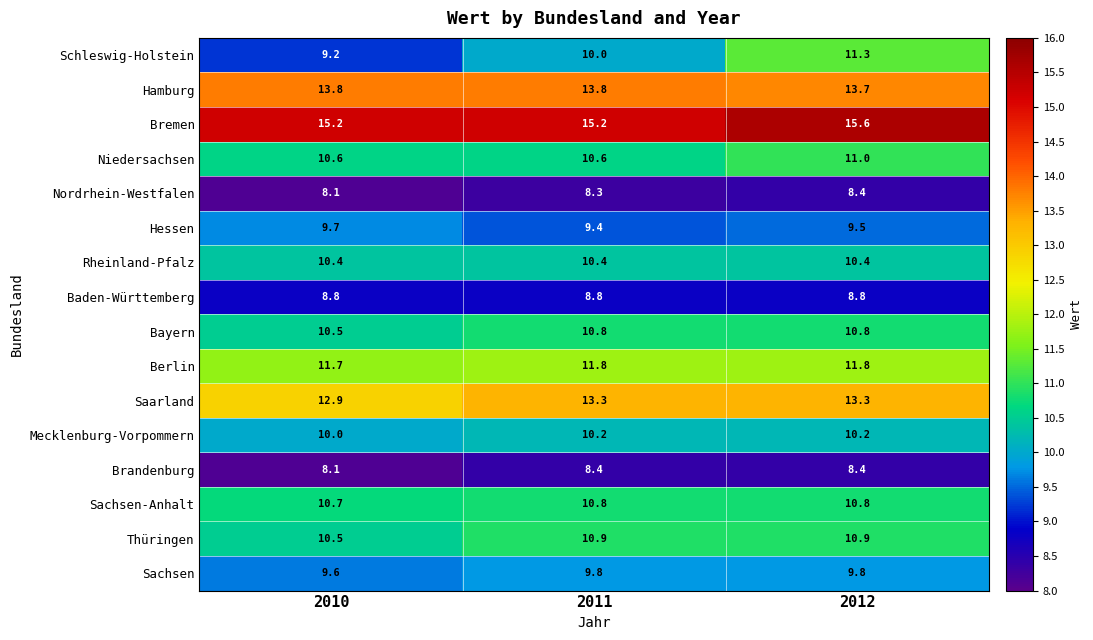

What is the sum of the Berlin values at 2010 and 2012?

23.5